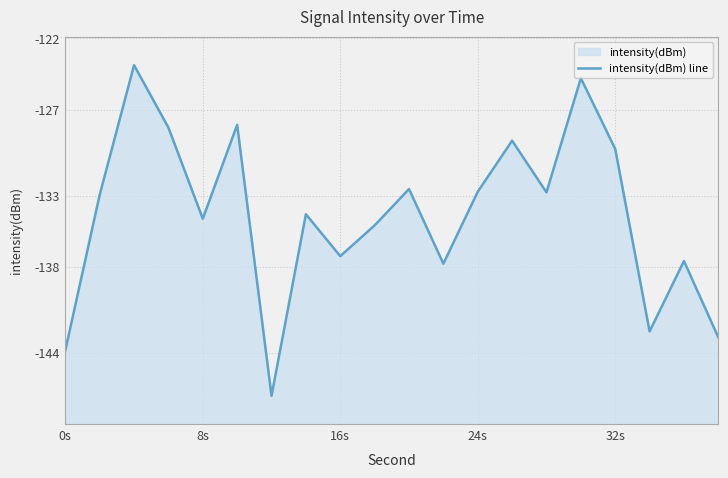

What is the approximate value at 0s?

-143.8